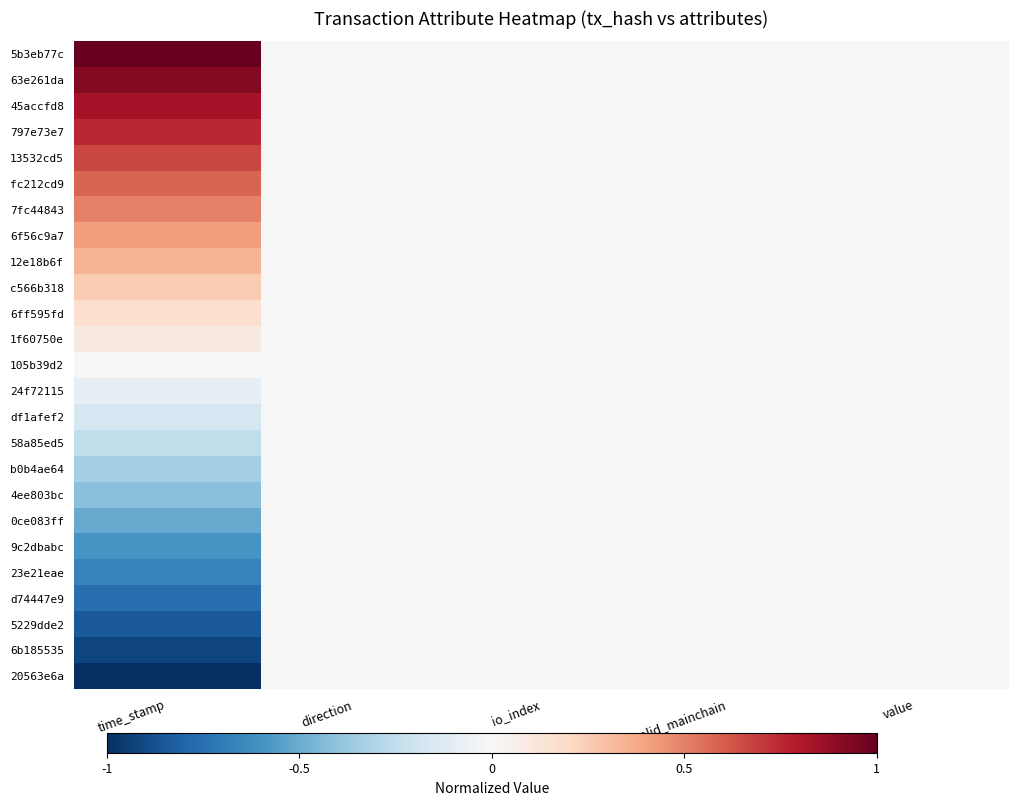

Between time_stamp and valid_mainchain, which is larger?

time_stamp